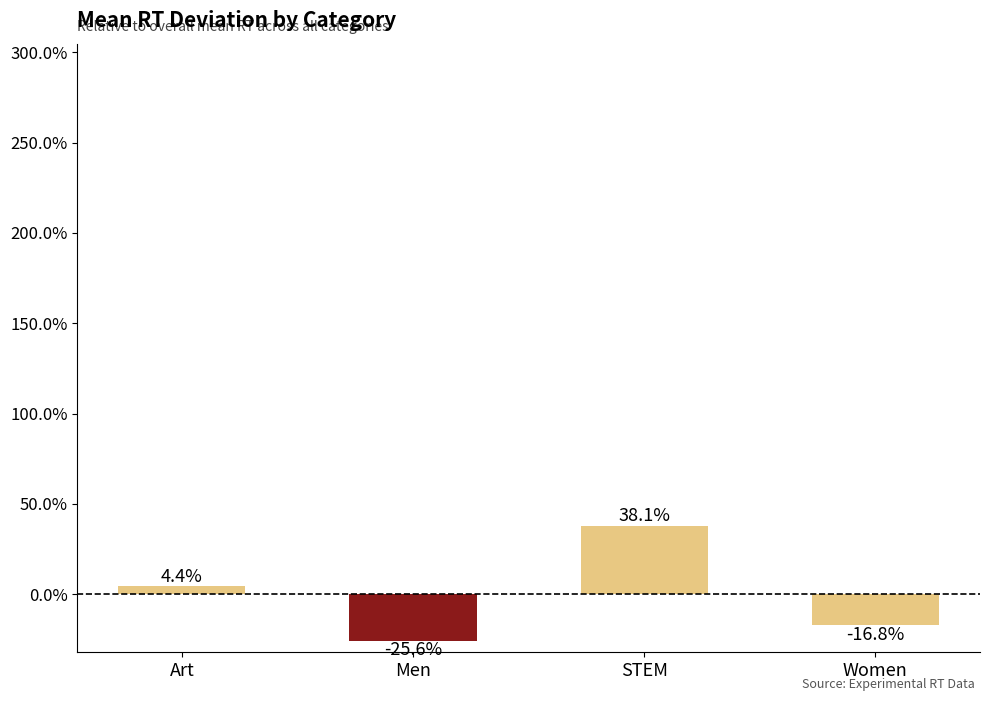

What is the difference between the values at Art and Women?

0.2